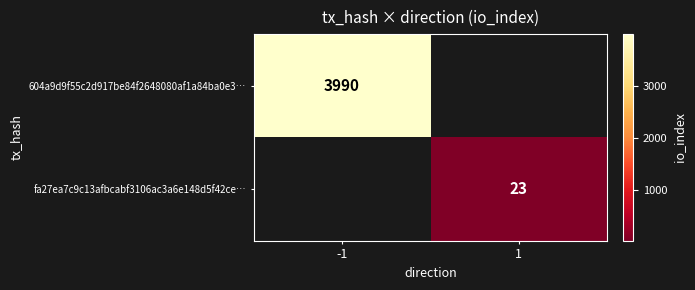

The 604a9d9f55c2d917be84f2648080af1a84ba0e3… series shows 3990 at -1. True or false?

True